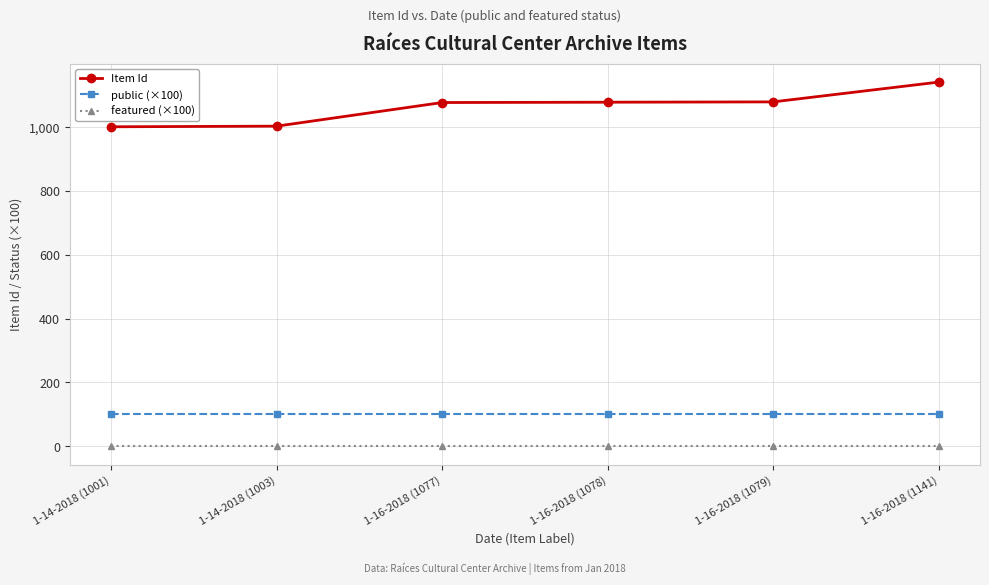

Which series has the largest total across all categories?

Item Id